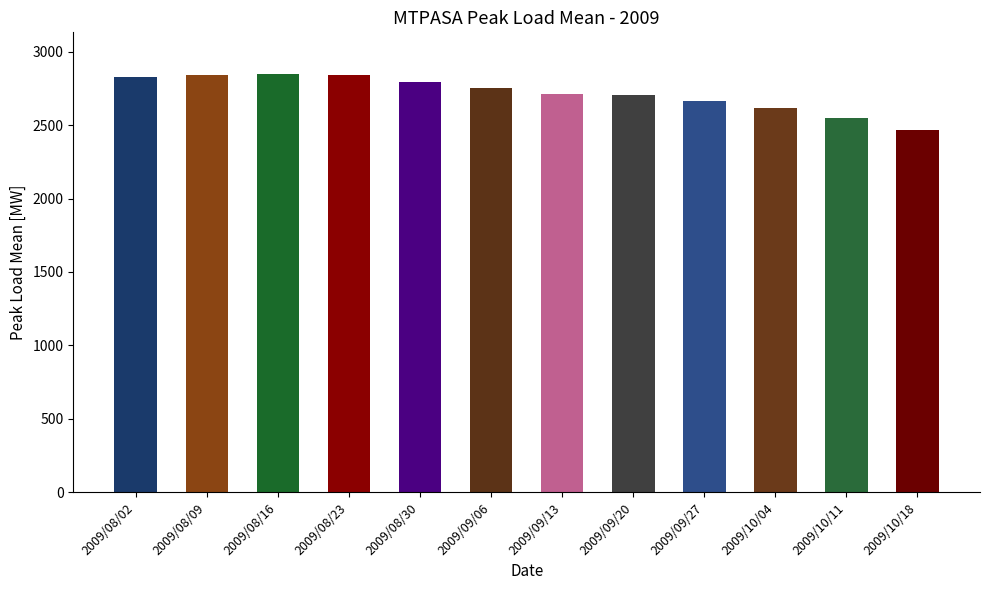

The chart shows a value of 2470 at 2009/10/18. True or false?

True